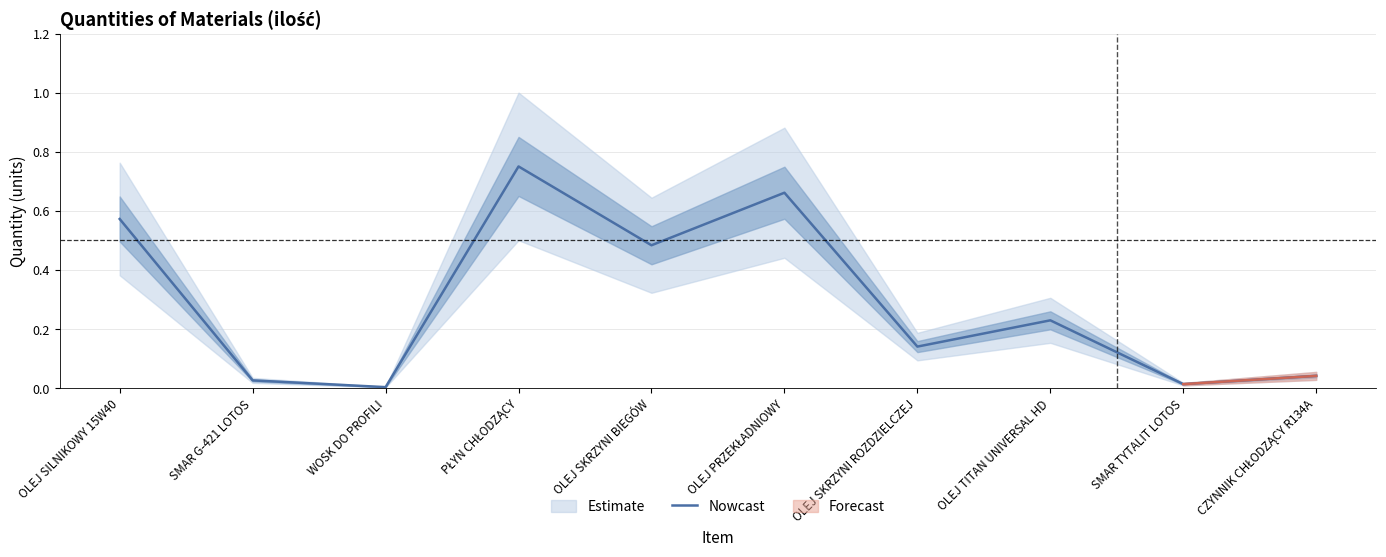

List the labels in order of value, largest first.

PŁYN CHŁODZĄCY, OLEJ PRZEKŁADNIOWY, OLEJ SILNIKOWY 15W40, OLEJ SKRZYNI BIEGÓW, OLEJ TITAN UNIVERSAL HD, OLEJ SKRZYNI ROZDZIELCZEJ, CZYNNIK CHŁODZĄCY R134A, SMAR G-421 LOTOS, SMAR TYTALIT LOTOS, WOSK DO PROFILI